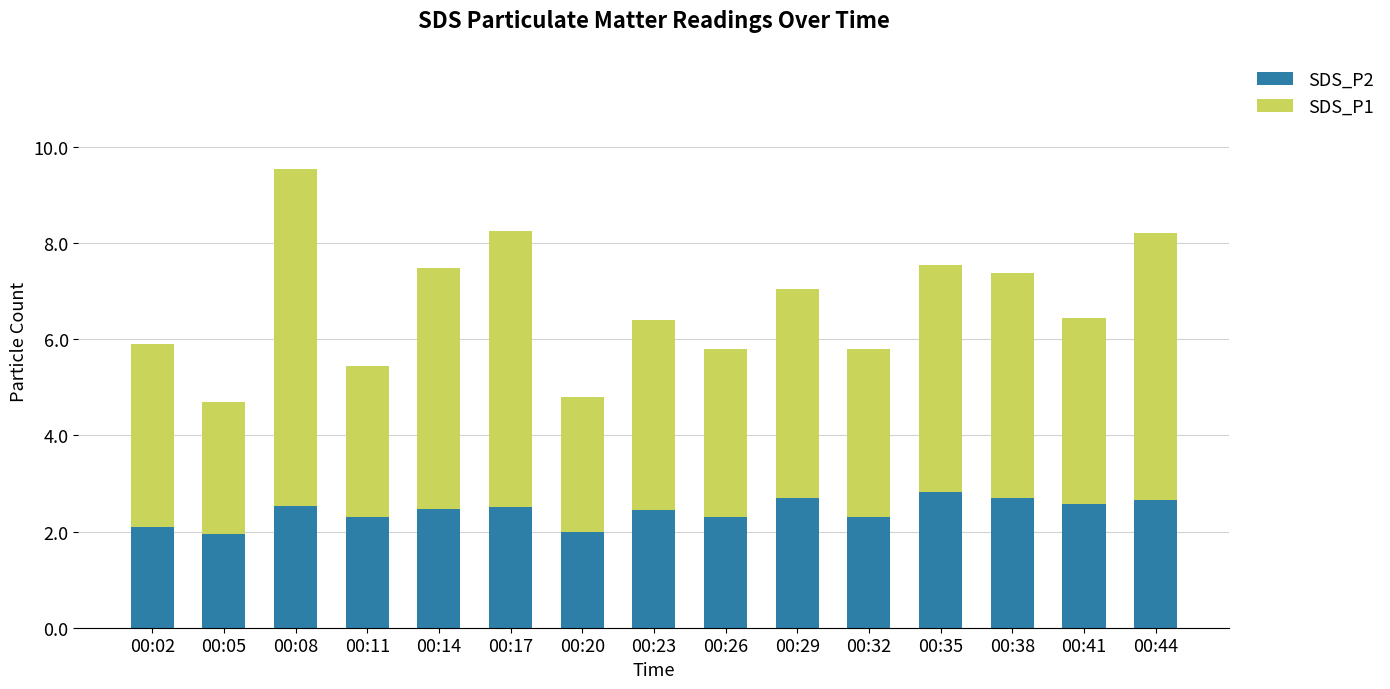

What is the total value across all series at 00:32?

5.8